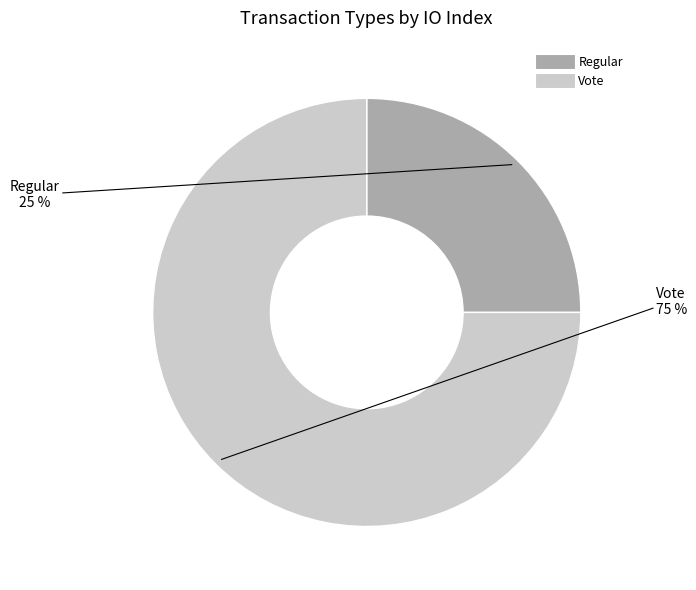

Combined, do Vote and Regular account for over 50%?

Yes